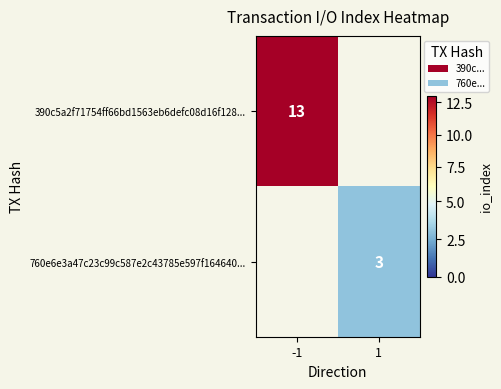

The value of 390c5a2f71754ff66bd1563eb6defc08d16f128... at -1 is 13. True or false?

True